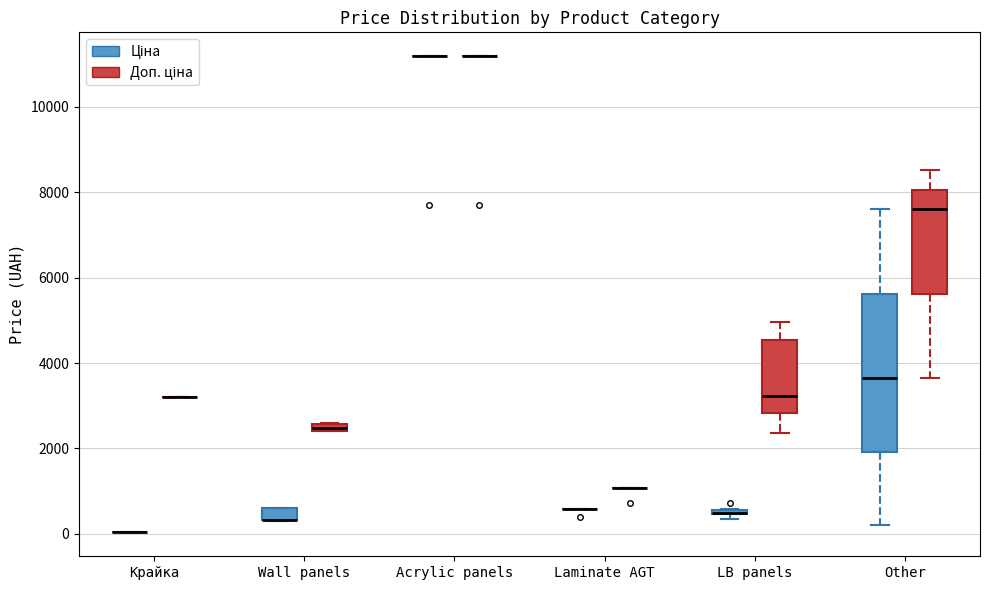

Which box is the tallest, from its lower edge to its upper edge?

Other (Ціна)